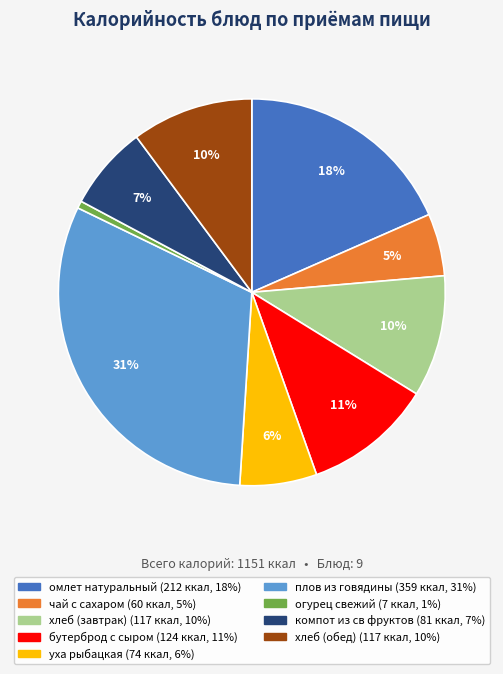

How many slices are in this pie chart?

9